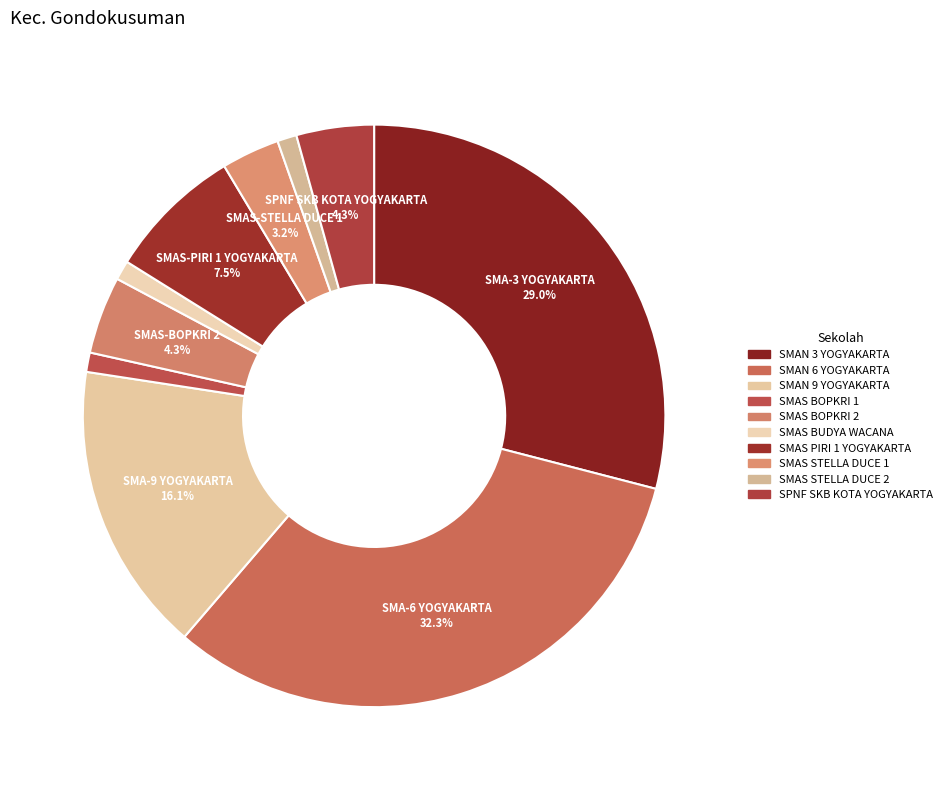

Approximately how many times larger is the value at SMAS BOPKRI 1 compared to SMAS PIRI 1 YOGYAKARTA?

0.1